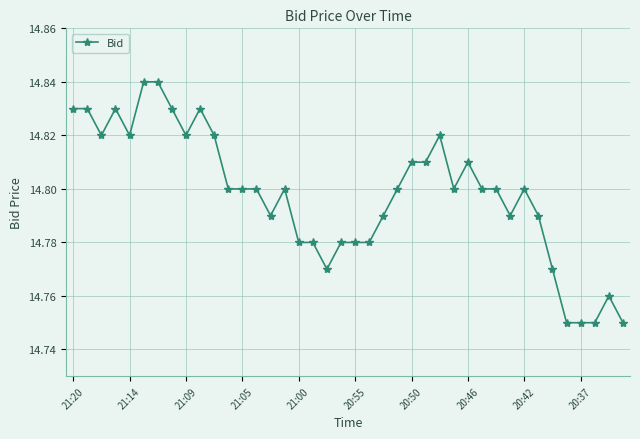

What is the sum of all values?

591.9